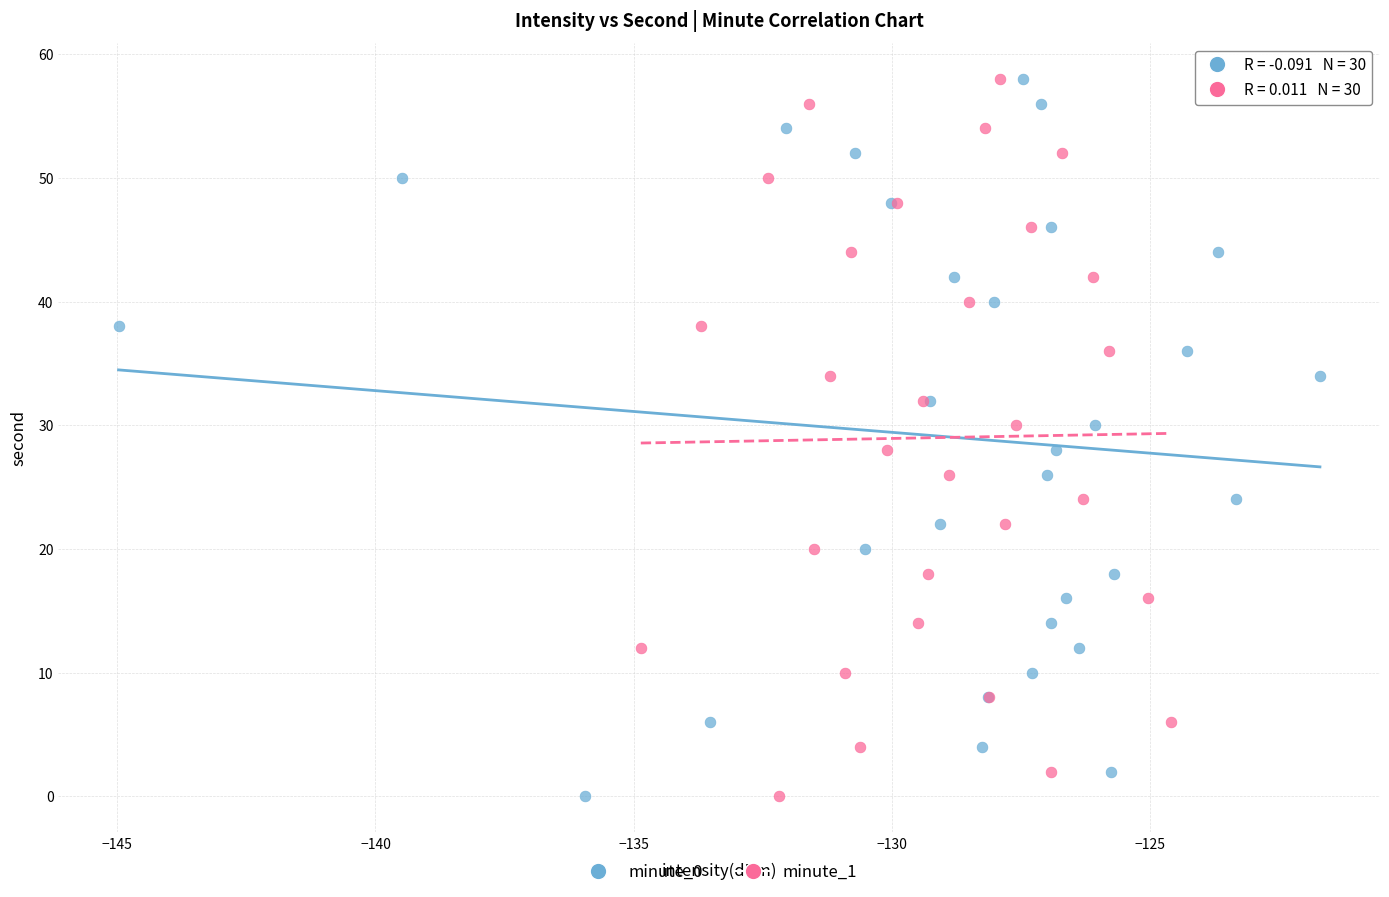

What are all the series names shown in the legend?

minute_0, minute_1